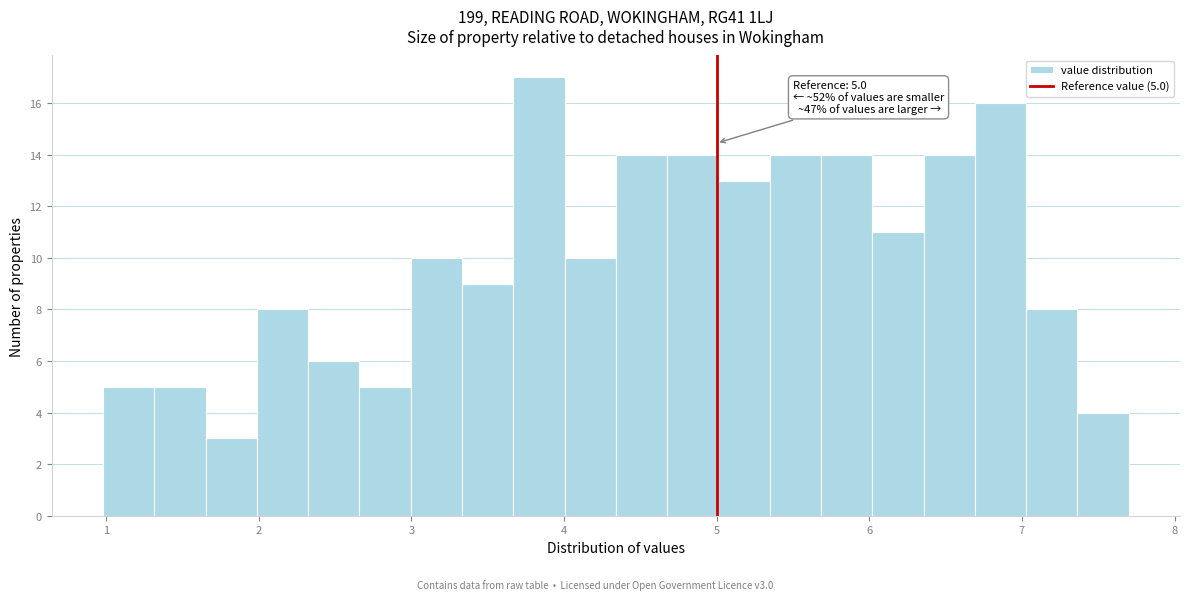

Around what value on the x-axis is the tallest bar? Give the approximate position of its centre, as read against the axis.

3.8